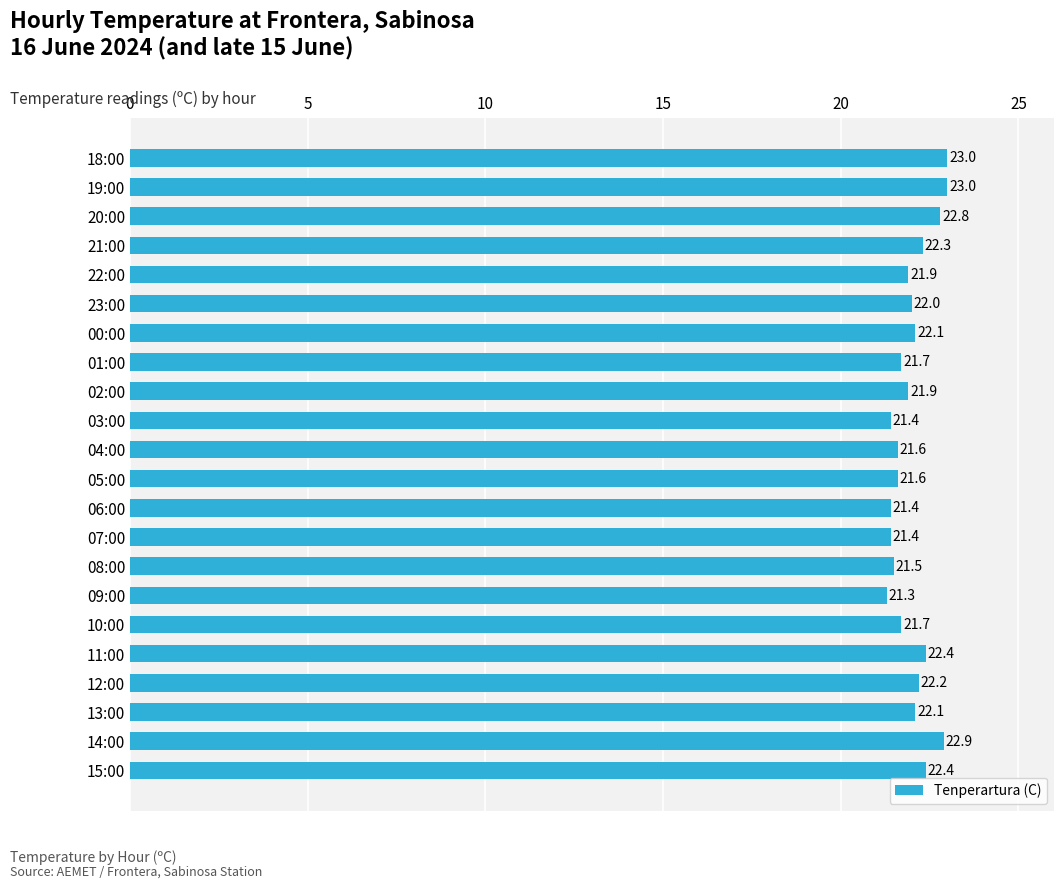

How many series are shown in this chart?

1